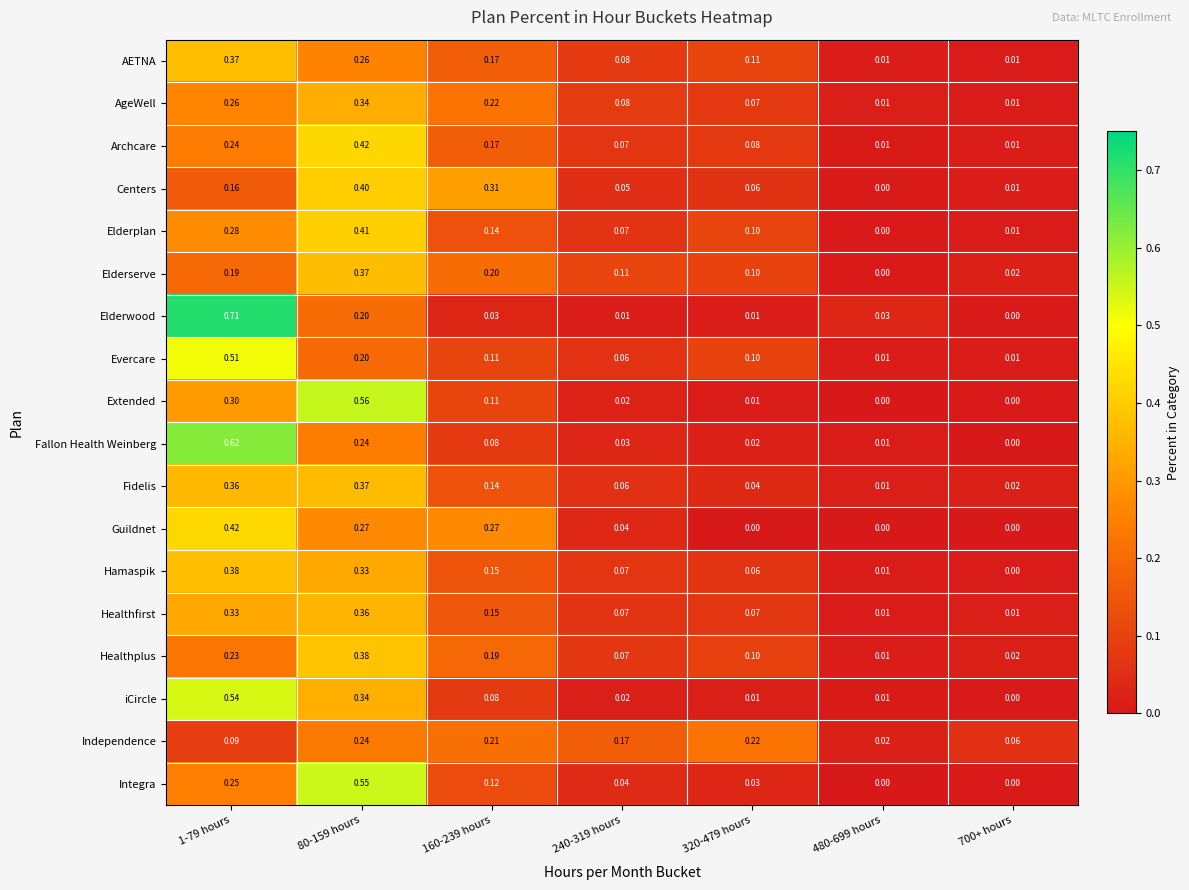

Is the value of AgeWell at 1-79 hours greater than the value of Healthplus at 1-79 hours?

Yes